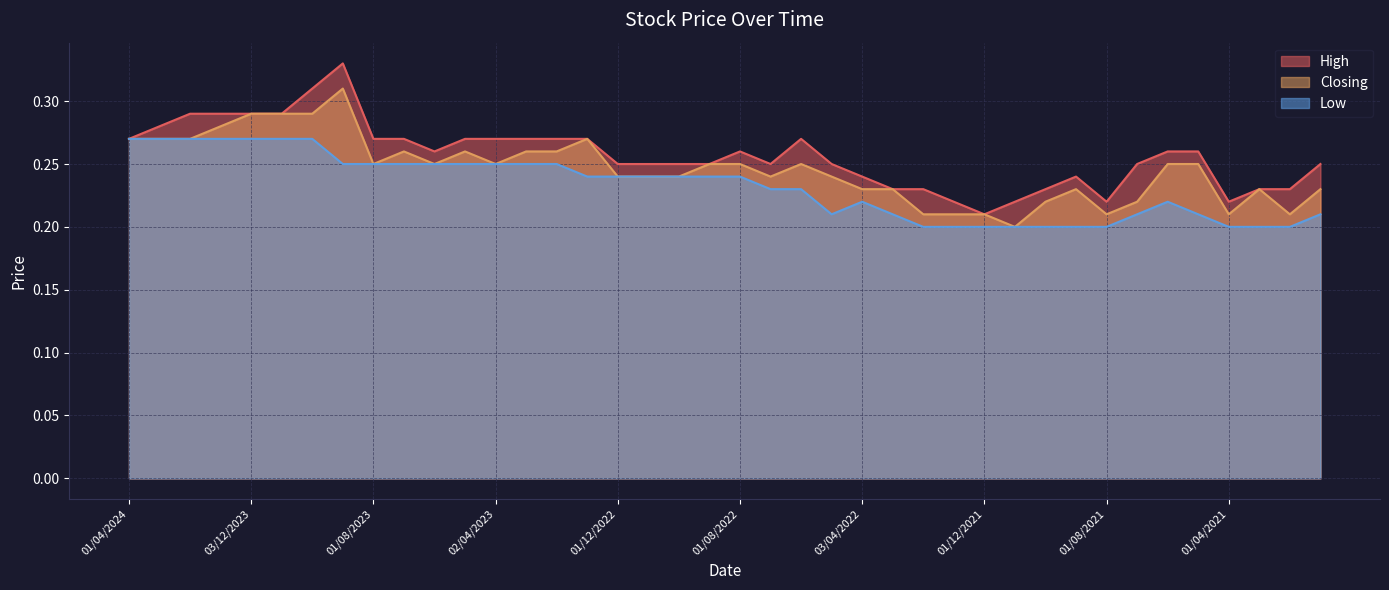

True or false: High has more than 2 interior local peaks.

True